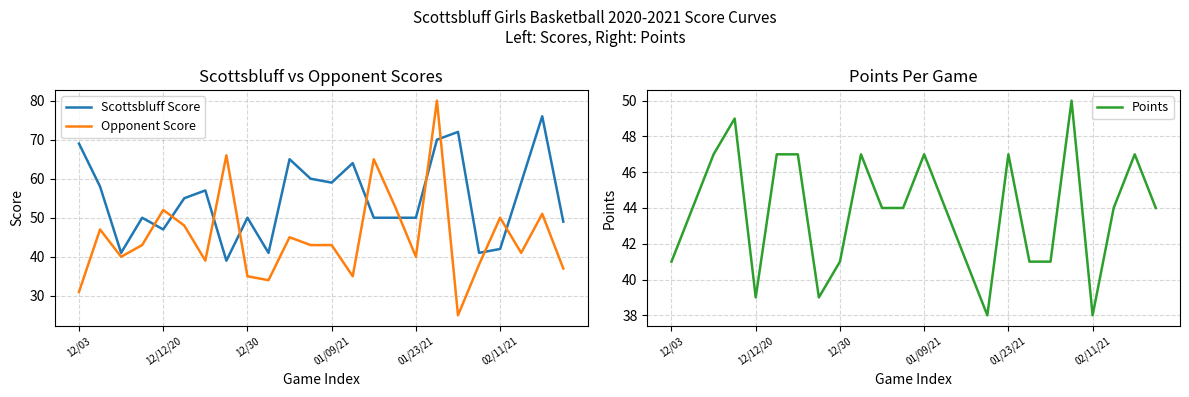

What is the value of the Opponent Score point at the 7th from the left?

39